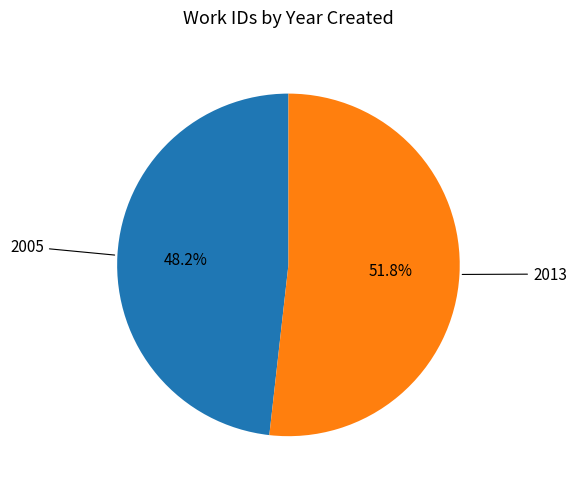

Does any single category account for the majority?

Yes